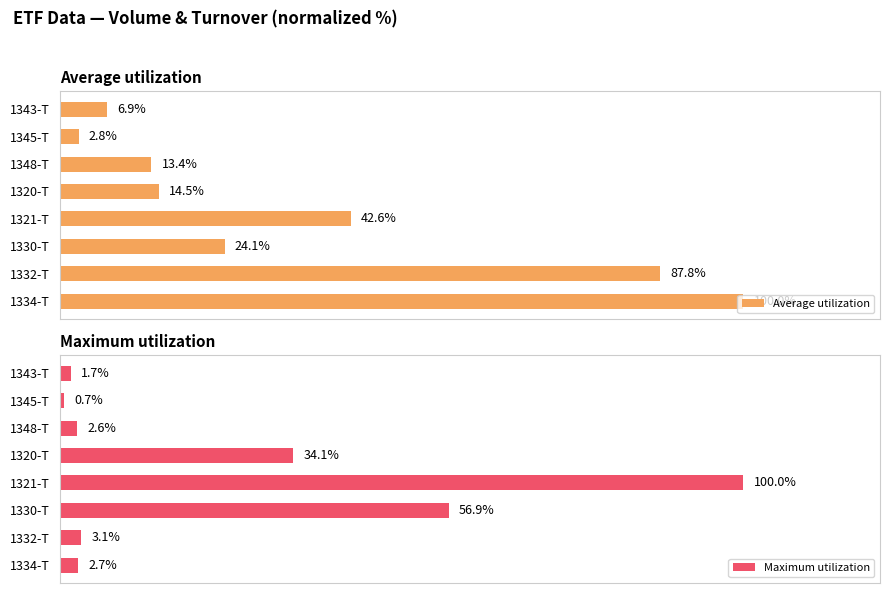

Where is Average utilization nearest to the value 51?

1321-T